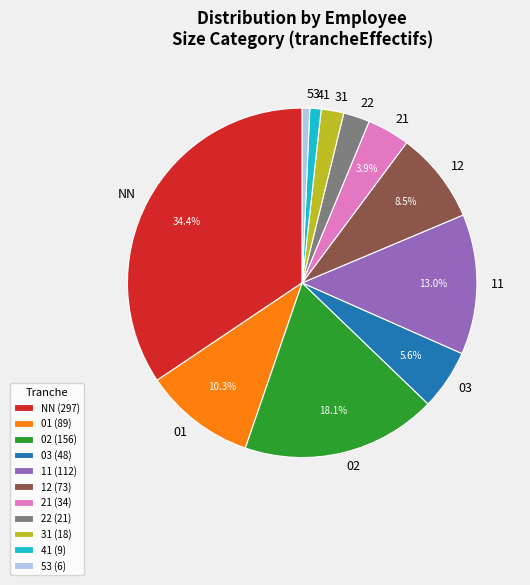

To the nearest percent, what is the combined percentage of NN and 02?

52%